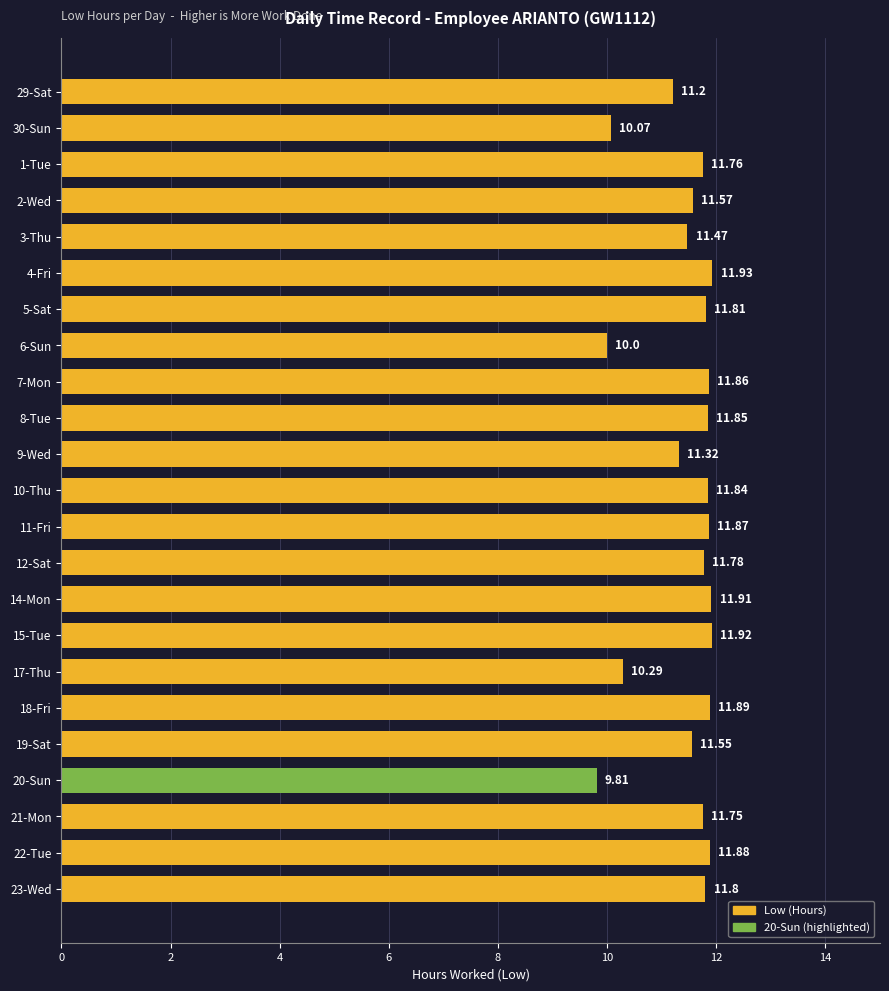

Rank the categories by value from highest to lowest.

4-Fri, 15-Tue, 14-Mon, 18-Fri, 22-Tue, 11-Fri, 7-Mon, 8-Tue, 10-Thu, 5-Sat, 23-Wed, 12-Sat, 1-Tue, 21-Mon, 2-Wed, 19-Sat, 3-Thu, 9-Wed, 29-Sat, 17-Thu, 30-Sun, 6-Sun, 20-Sun